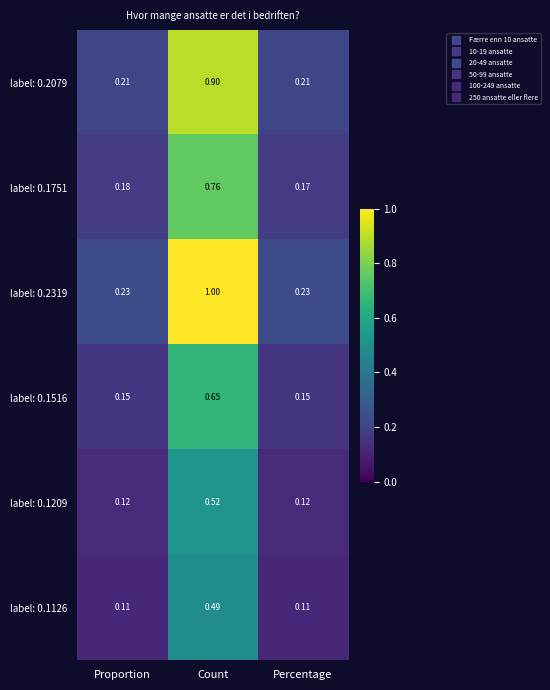

At which label is label: 0.1751 closest to 0?

Percentage